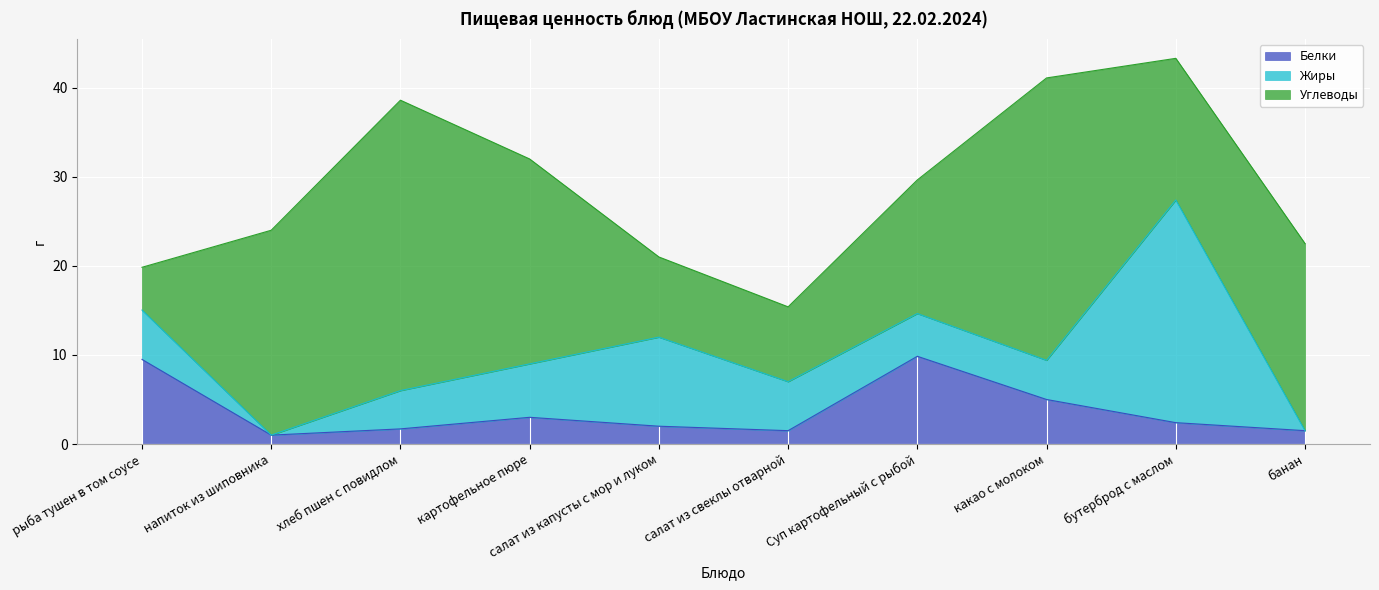

Which series has the widest spread of values?

Углеводы